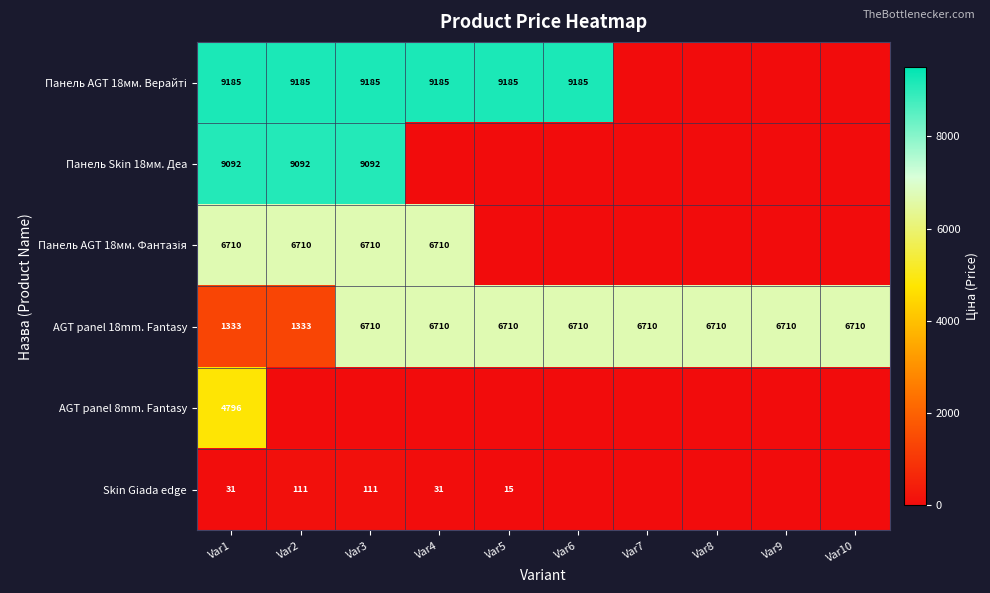

The AGT panel 18mm. Fantasy series shows 10326 at Var4. True or false?

False